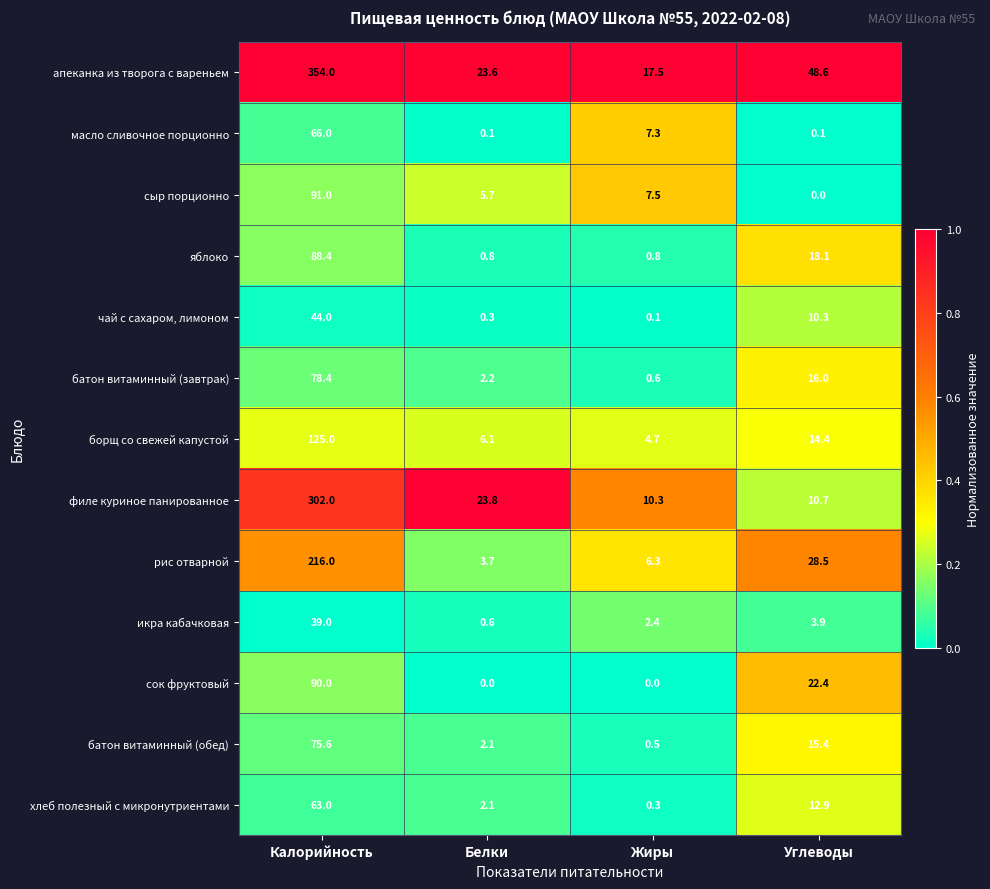

Rank the series by their maximum value, from highest to lowest.

апеканка из творога с вареньем, филе куриное панированное, рис отварной, борщ со свежей капустой, сыр порционно, сок фруктовый, яблоко, батон витаминный (завтрак), батон витаминный (обед), масло сливочное порционно, хлеб полезный с микронутриентами, чай с сахаром, лимоном, икра кабачковая